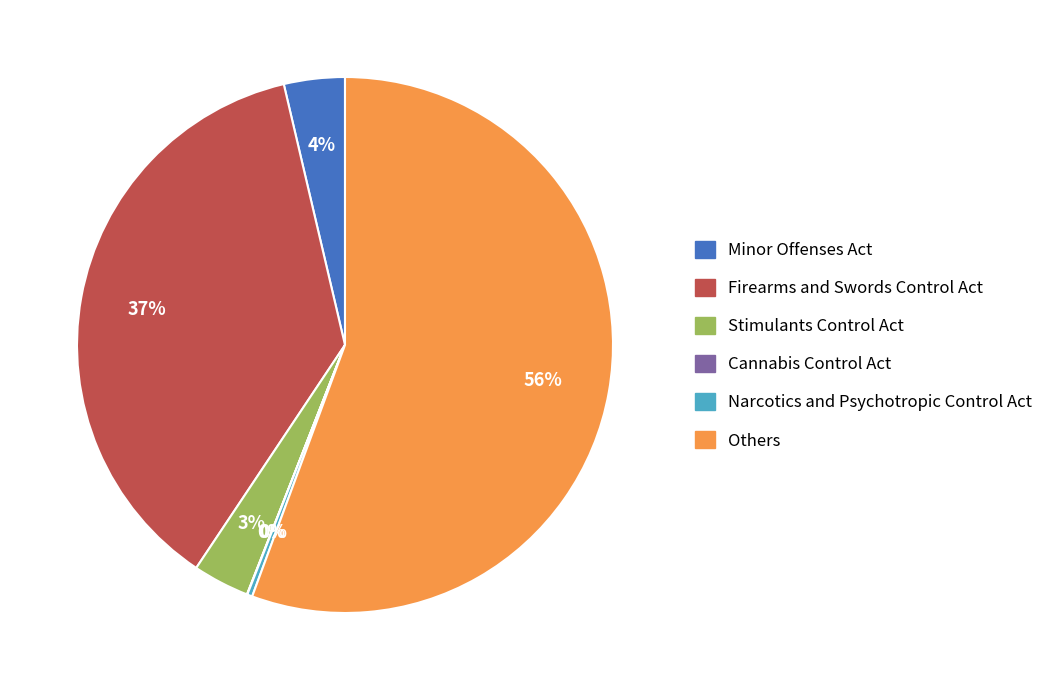

The Others slice represents 56% of the pie. True or false?

True